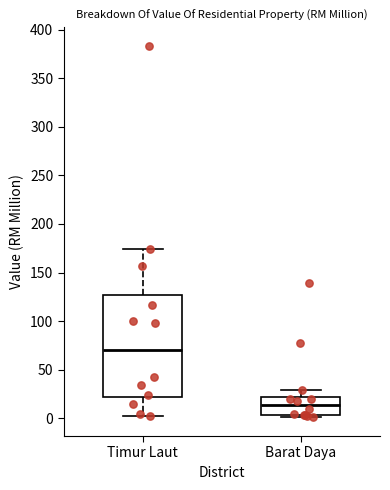

Where is the lower edge of the box for Barat Daya on the y-axis? The values are not printed on the chart, so give them approximately, as read against the axis.

5